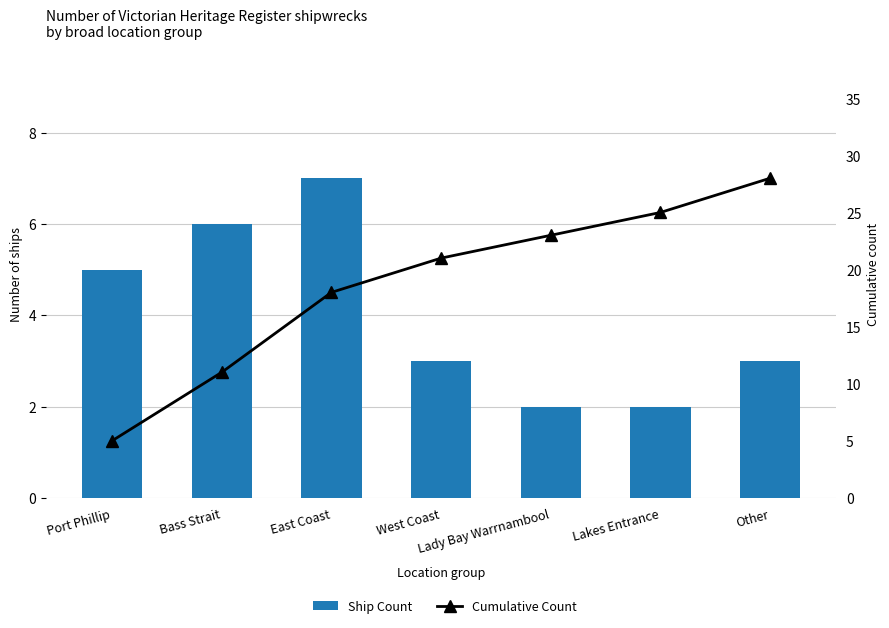

Which series has the widest spread of values?

Cumulative Count